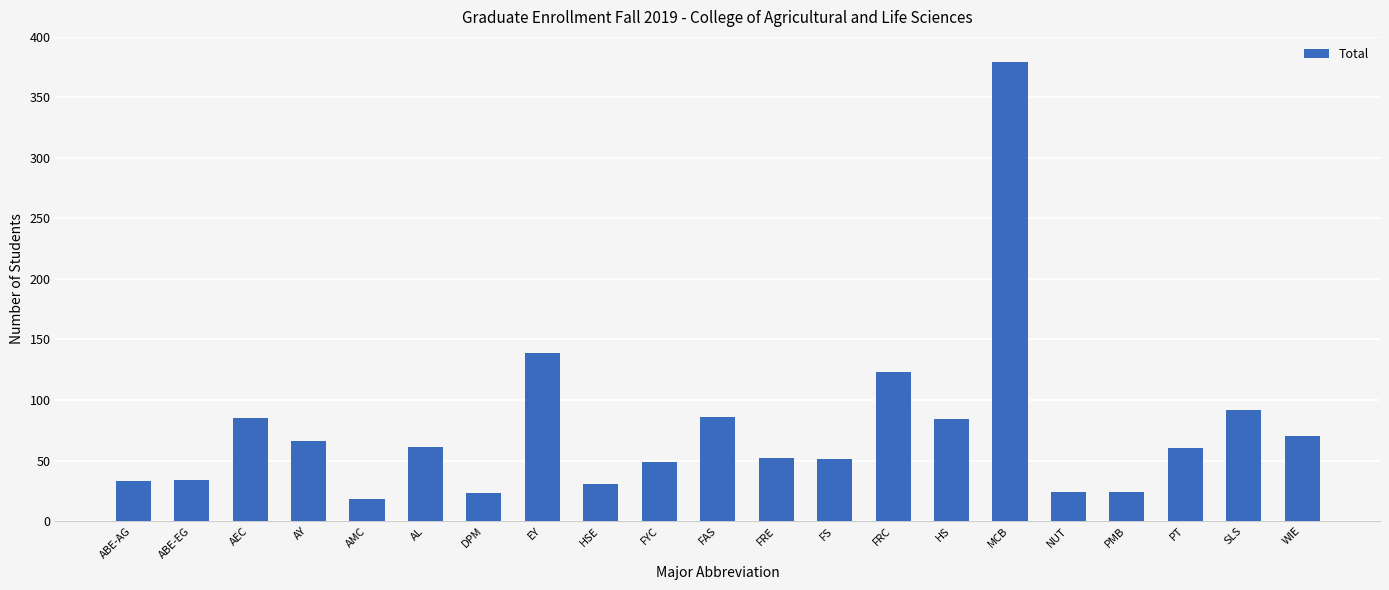

The chart shows a value of 92 at SLS. True or false?

True